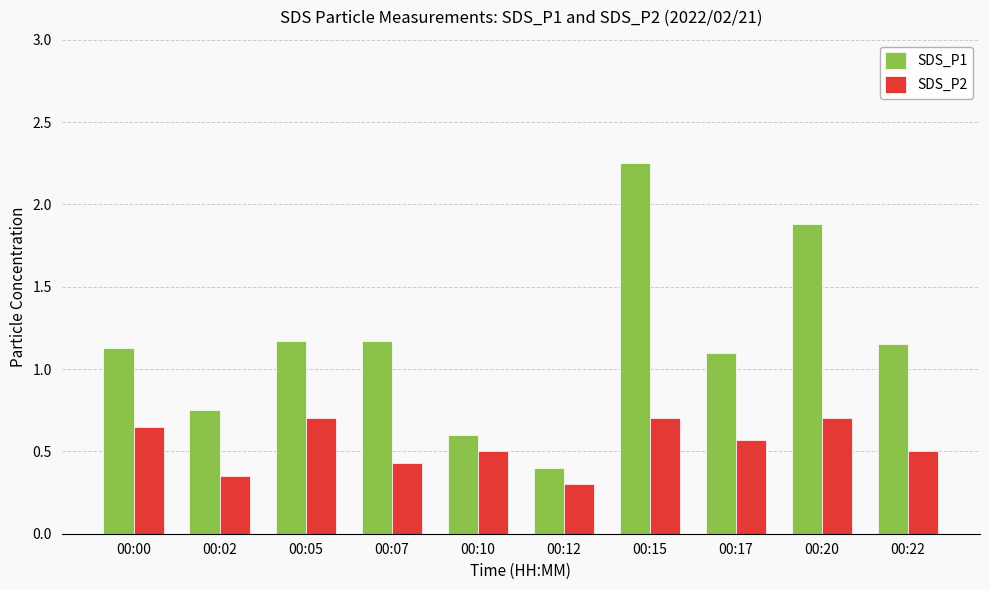

What is the sum of the SDS_P1 values at 00:22 and 00:07?

2.3